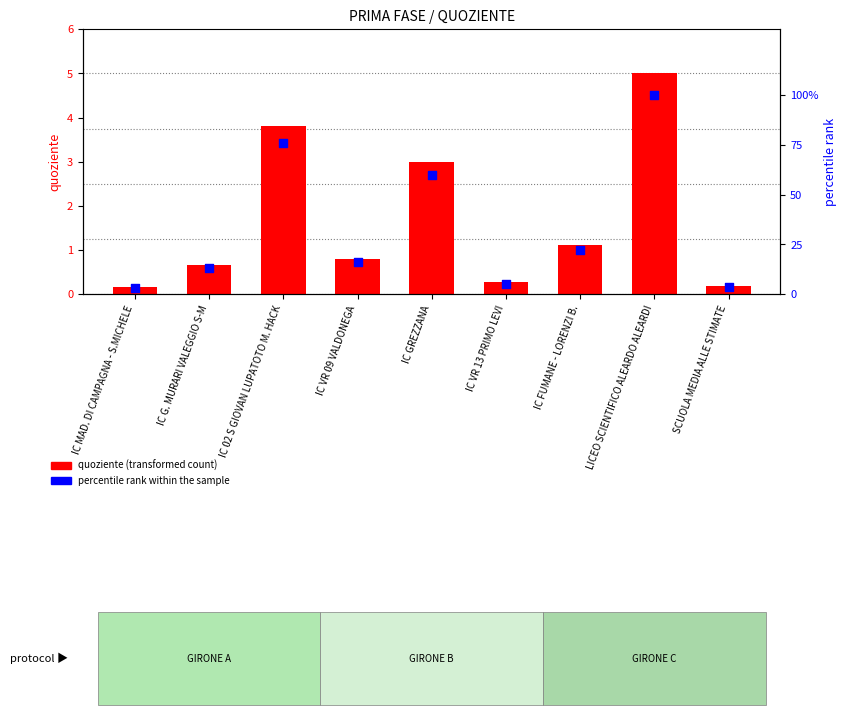

What are all the series names shown in the legend?

quoziente, percentile rank within the sample